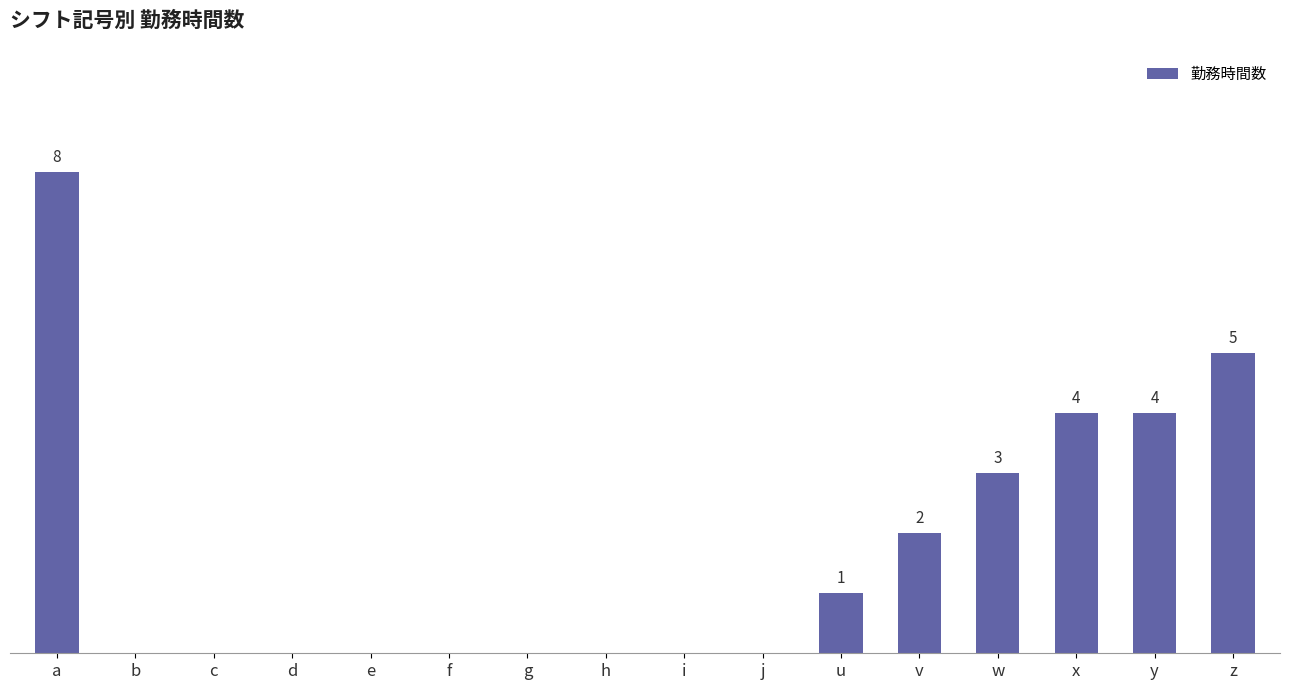

Are the bars horizontal?

No